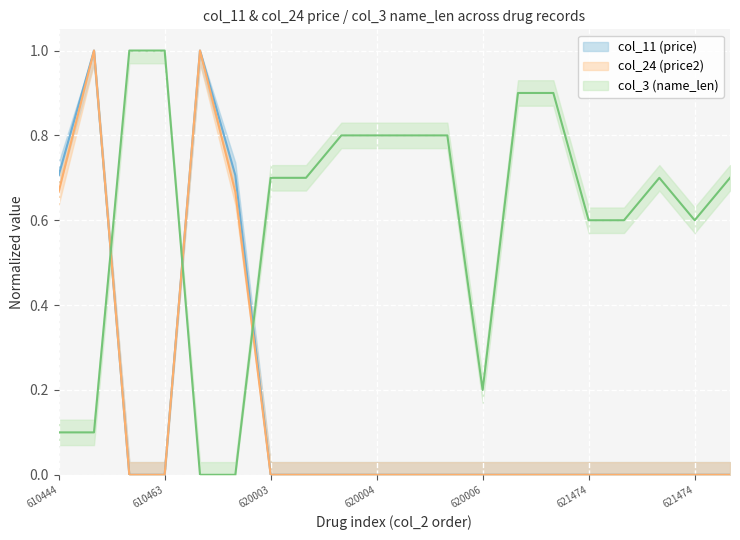

Reading left to right, transcribe all the data shown in this chart.

col_11 (price): 610444041=0.7	610444042=1.0	610463166=0.0	610463167=0.0	612320350=1.0	612320417=0.7	620003601=0.0	620004032=0.0	620004035=0.0	620004036=0.0	620005527=0.0	620005528=0.0	620006751=0.0	620008501=0.0	620008502=0.0	621474302=0.0	621474401=0.0	621474601=0.0	621474702=0.0	621474801=0.0
col_24 (price2): 610444041=0.7	610444042=1.0	610463166=0.0	610463167=0.0	612320350=1.0	612320417=0.7	620003601=0.0	620004032=0.0	620004035=0.0	620004036=0.0	620005527=0.0	620005528=0.0	620006751=0.0	620008501=0.0	620008502=0.0	621474302=0.0	621474401=0.0	621474601=0.0	621474702=0.0	621474801=0.0
col_3 (name_len): 610444041=0.1	610444042=0.1	610463166=1.0	610463167=1.0	612320350=0.0	612320417=0.0	620003601=0.7	620004032=0.7	620004035=0.8	620004036=0.8	620005527=0.8	620005528=0.8	620006751=0.2	620008501=0.9	620008502=0.9	621474302=0.6	621474401=0.6	621474601=0.7	621474702=0.6	621474801=0.7